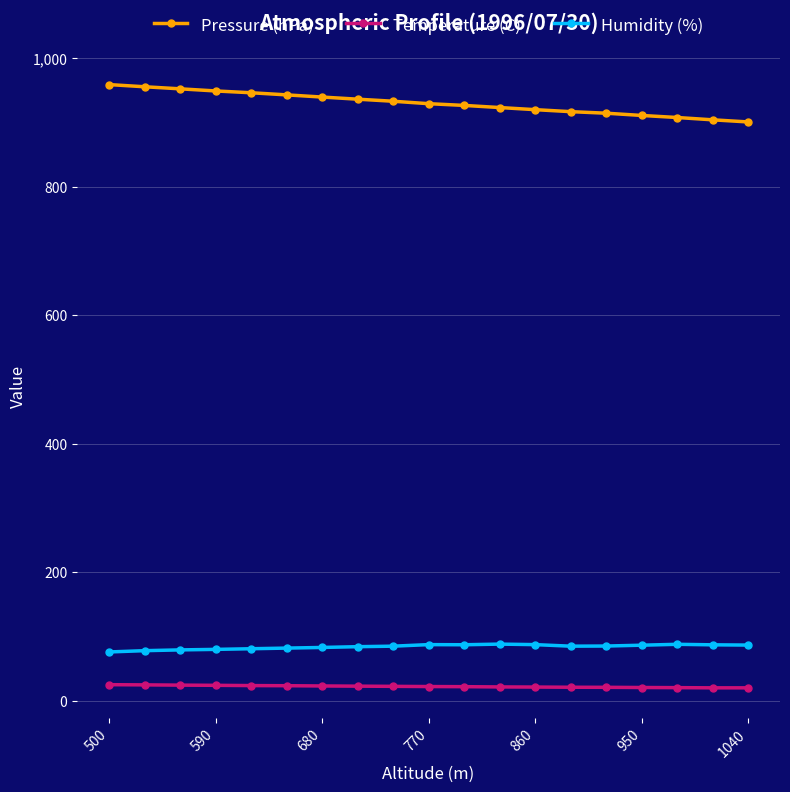

Which series has the largest range (max minus min)?

Pressure (hPa)